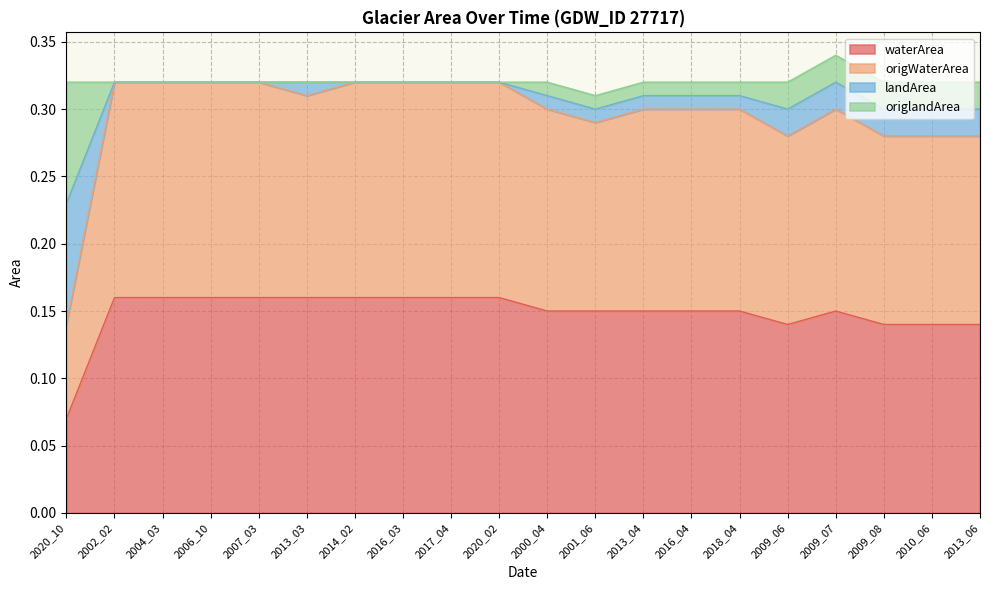

Which category has the lowest value in the waterArea series?

2020_10